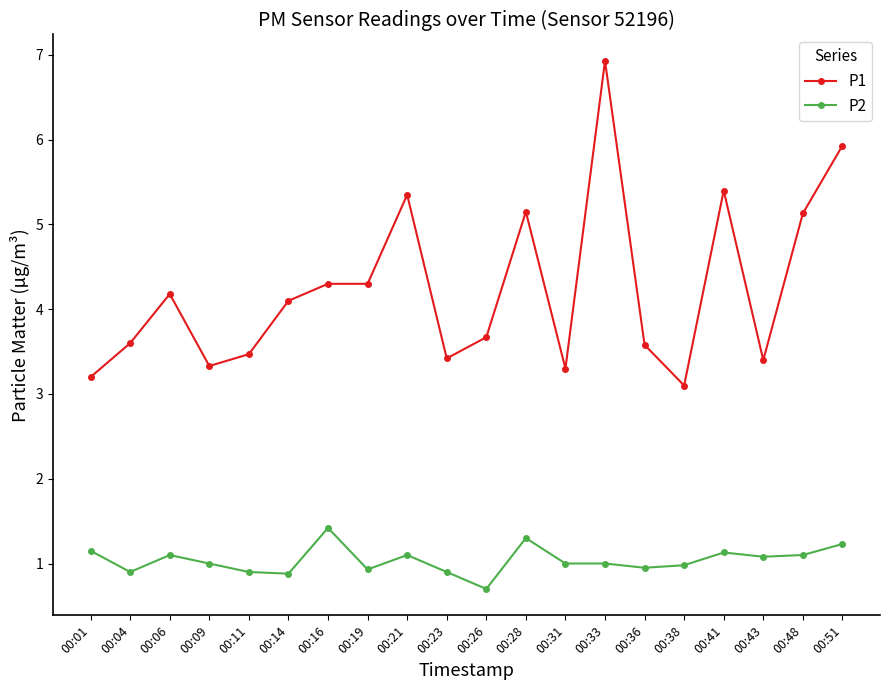

What is the value of the P2 point at the 13th from the left?

1.0